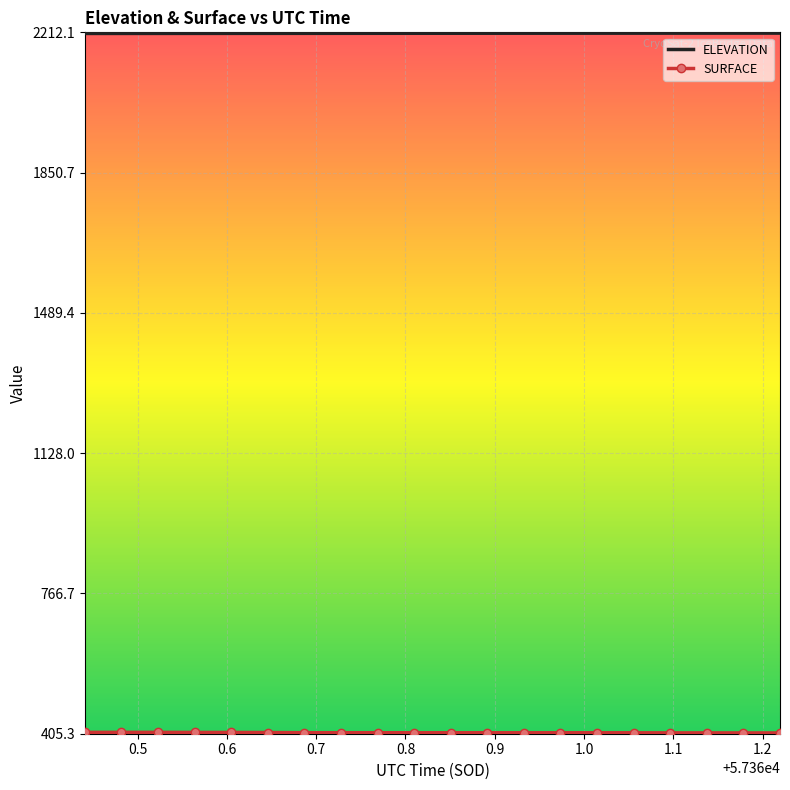

Which series has the largest total across all categories?

ELEVATION